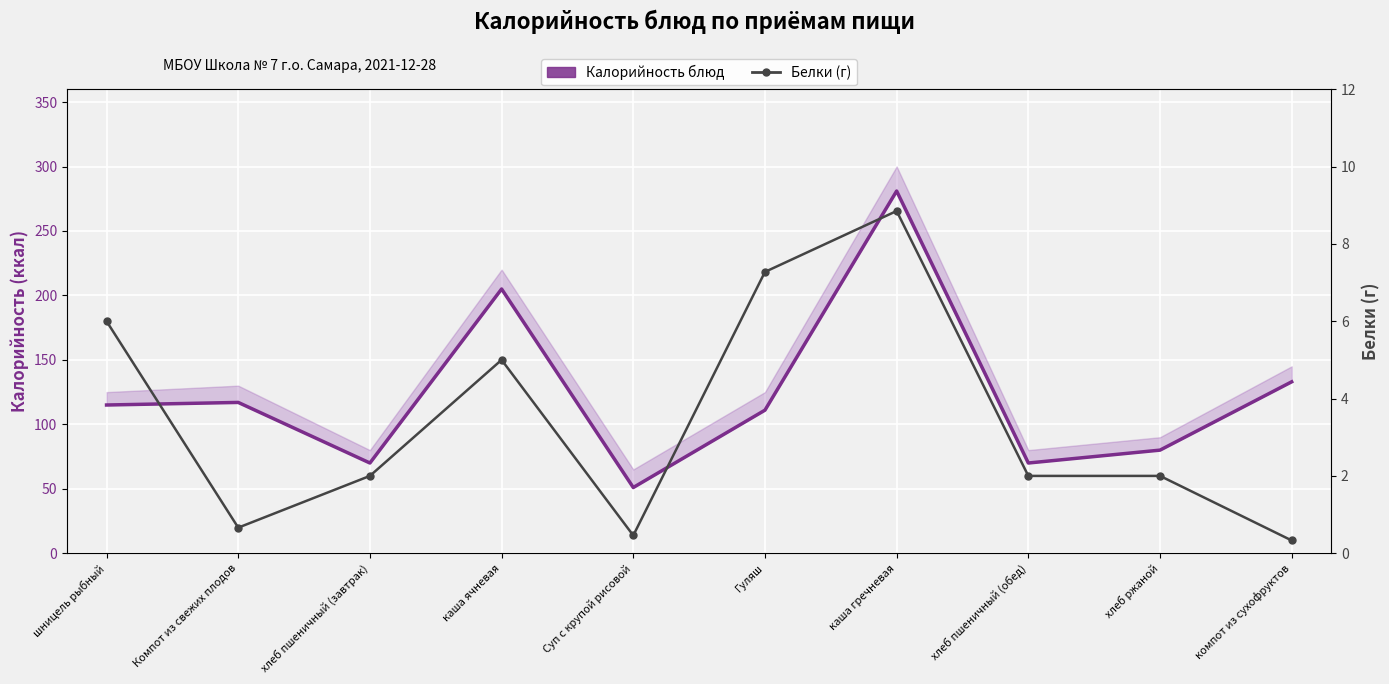

In Белки (г), how many points are higher than both neighbors (excluding endpoints)?

2